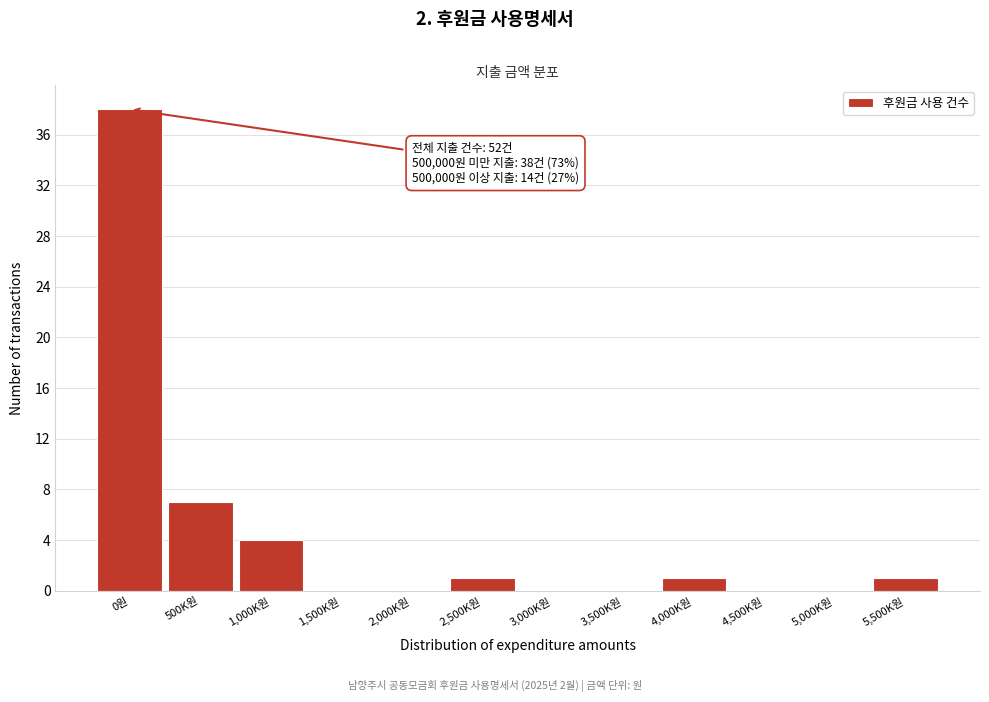

Reading left to right, what are all the values shown in this chart?

0원=38	500K원=7	1,000K원=4	1,500K원=0	2,000K원=0	2,500K원=1	3,000K원=0	3,500K원=0	4,000K원=1	4,500K원=0	5,000K원=0	5,500K원=1